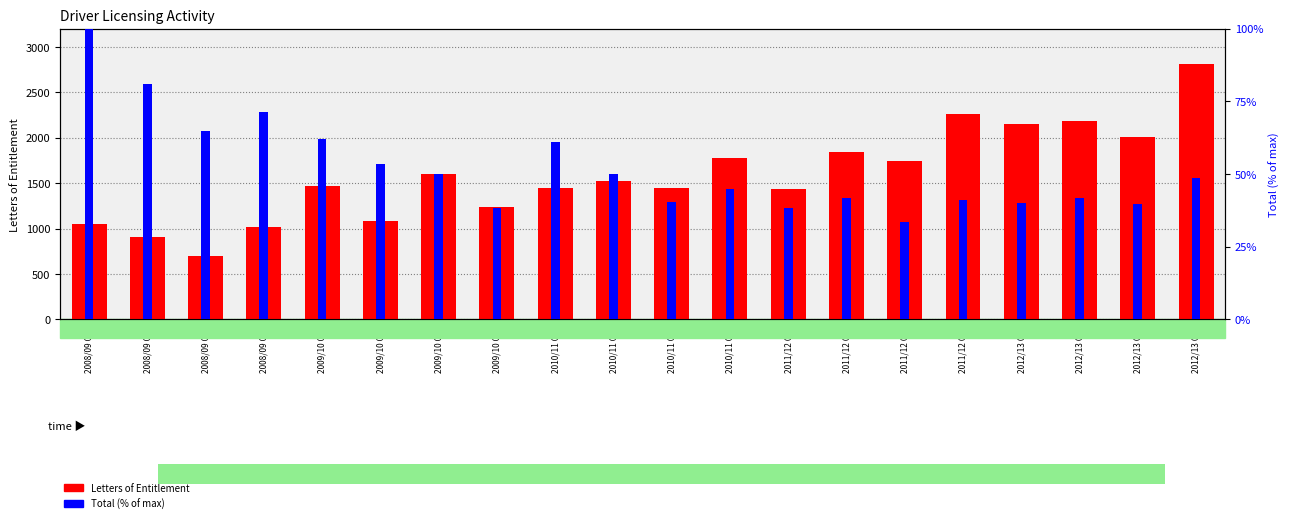

Between 2009/10 Q2 and 2012/13 Q4, which is larger?

2012/13 Q4